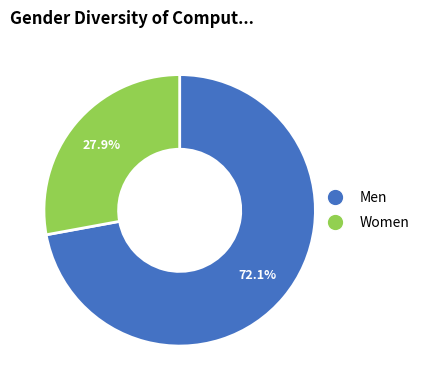

Count the number of slices in the pie.

2